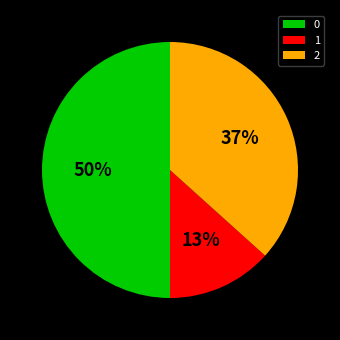

Approximately how many times larger is the value at 0 compared to 2?

1.4